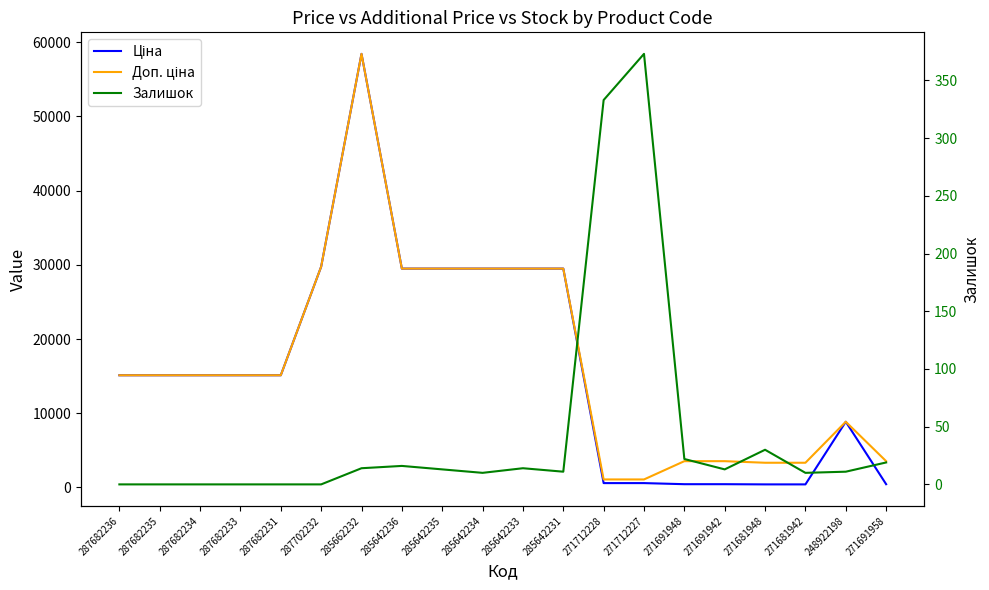

How many lines are shown in the chart?

3